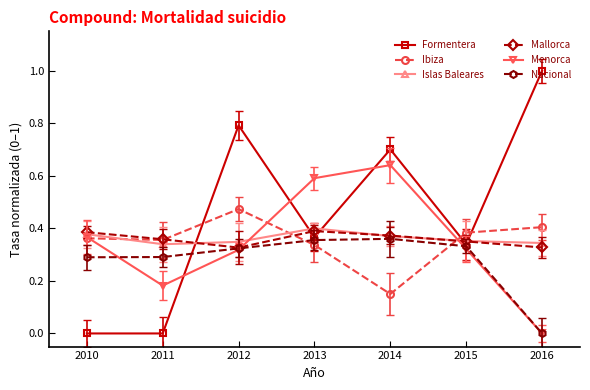

List the series in order of their peak value, lowest first.

Nacional, Mallorca, Islas Baleares, Ibiza, Menorca, Formentera